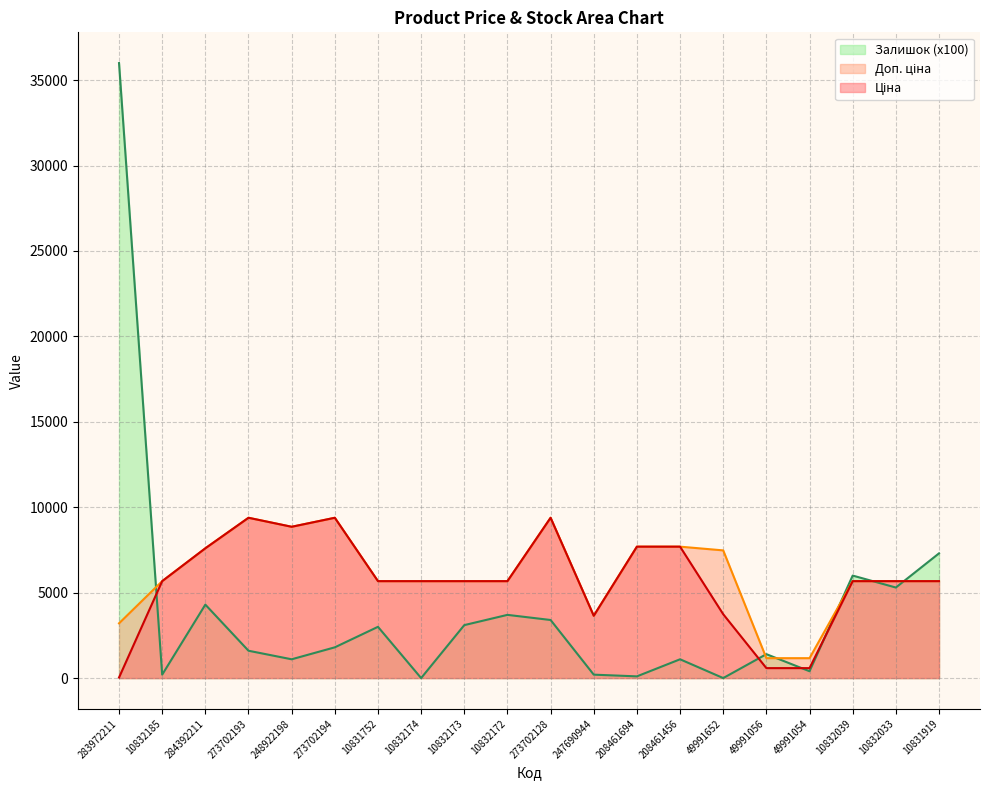

The value of Доп. ціна at 10831752 is 9209.2. True or false?

False